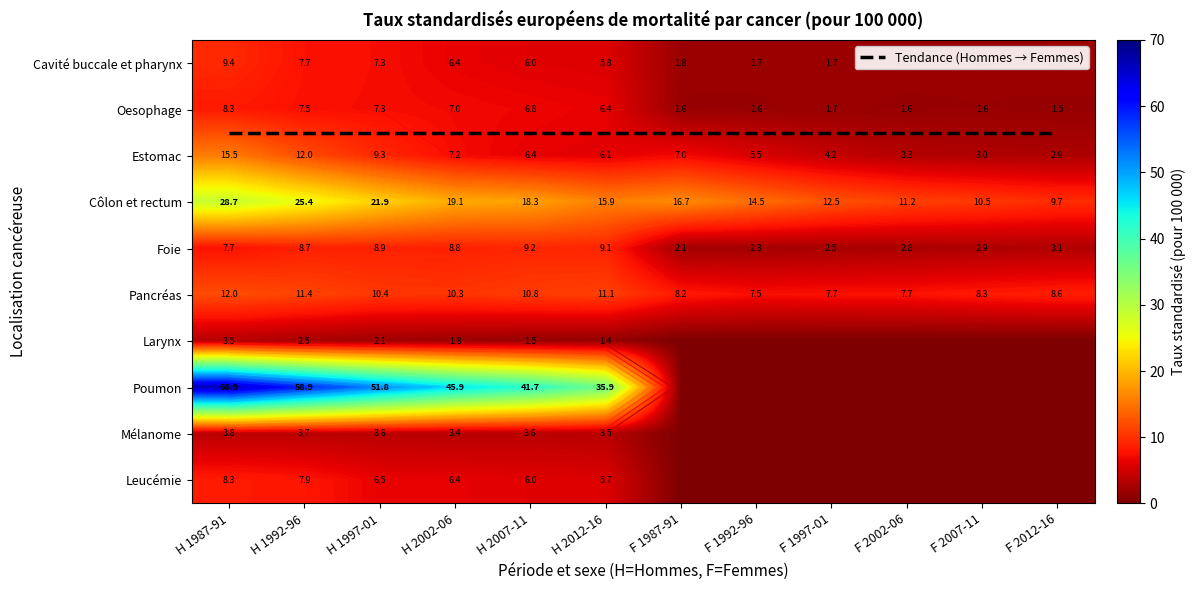

Between H 1997-01 and F 1987-91, which is larger?

H 1997-01